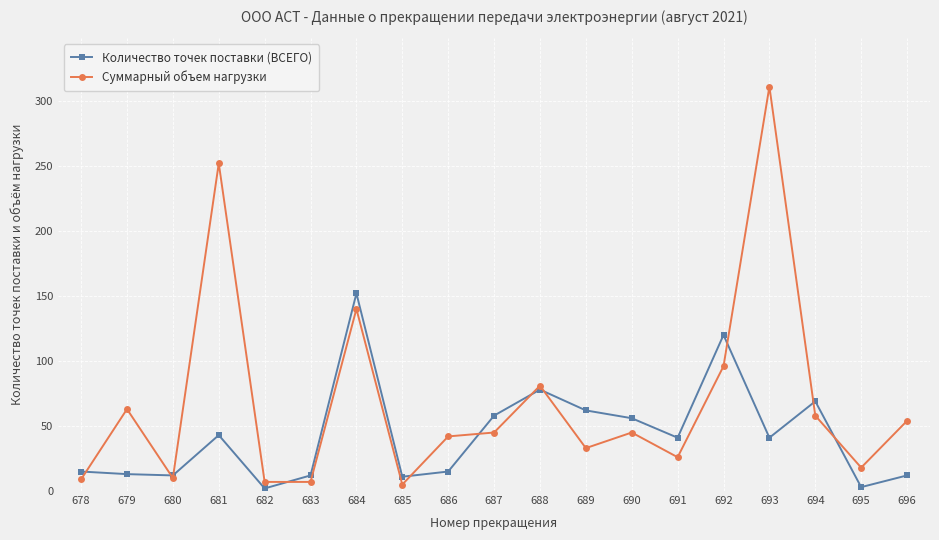

What is the difference between the maximum and minimum values in the Количество точек поставки (ВСЕГО) series?

150